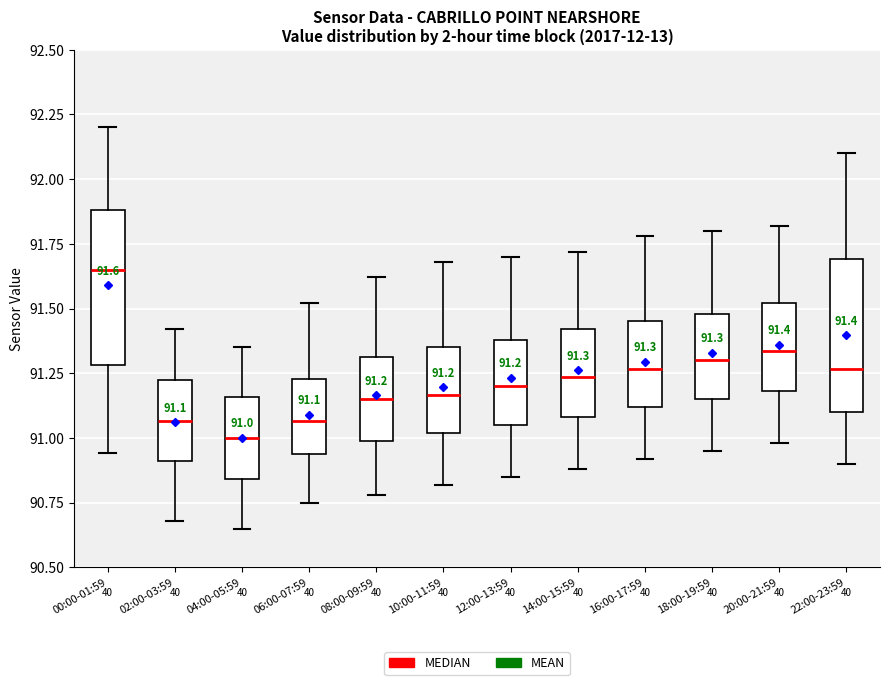

Which box's median line is the lowest?

04:00-05:59